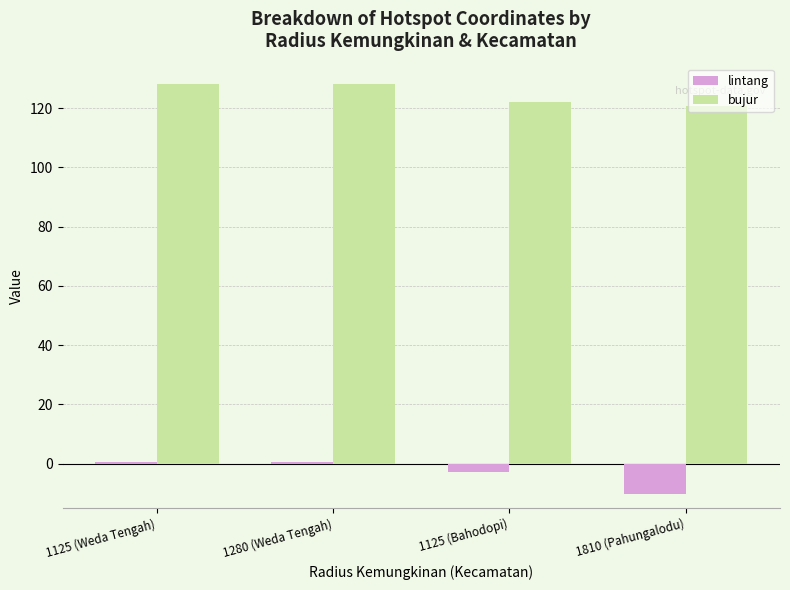

How many values in the bujur series exceed 127?

2